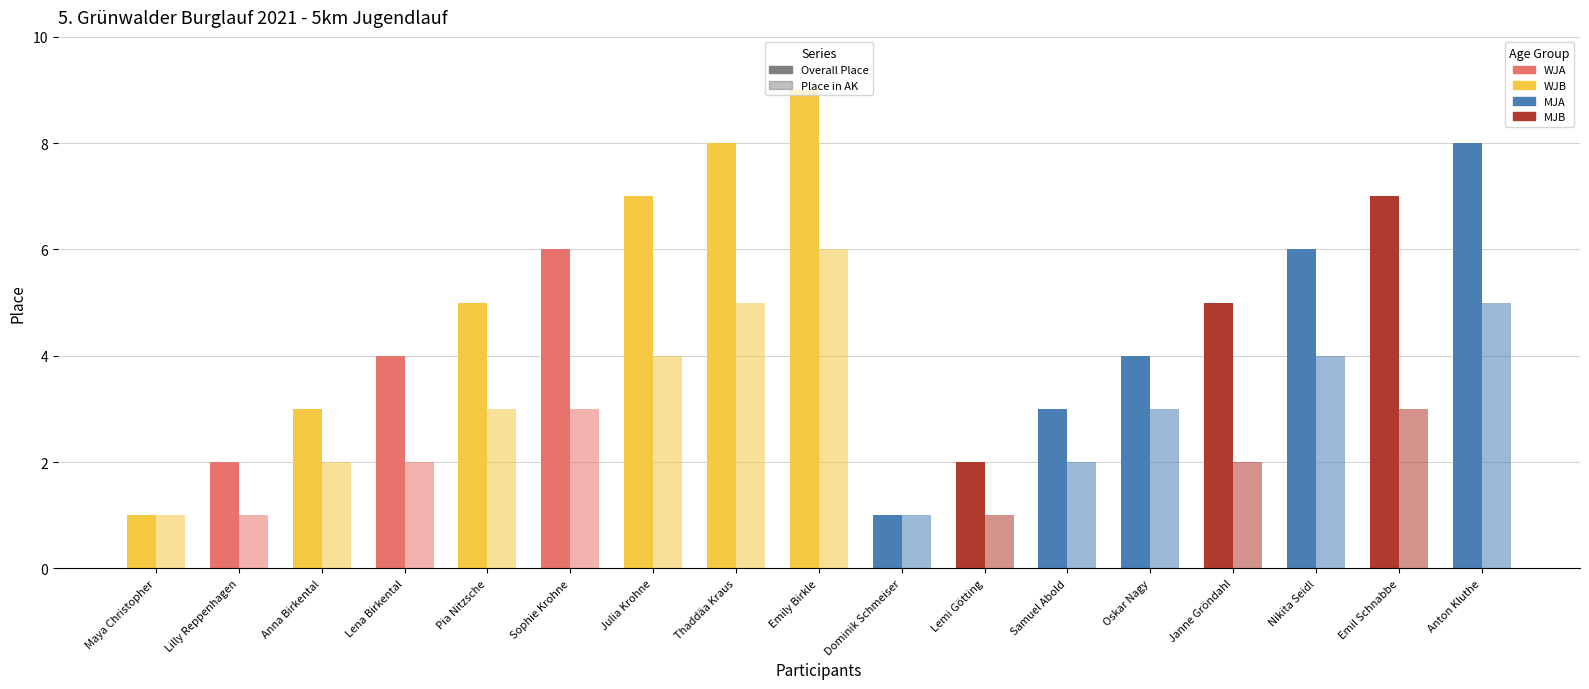

Which series has the widest spread of values?

Overall Place